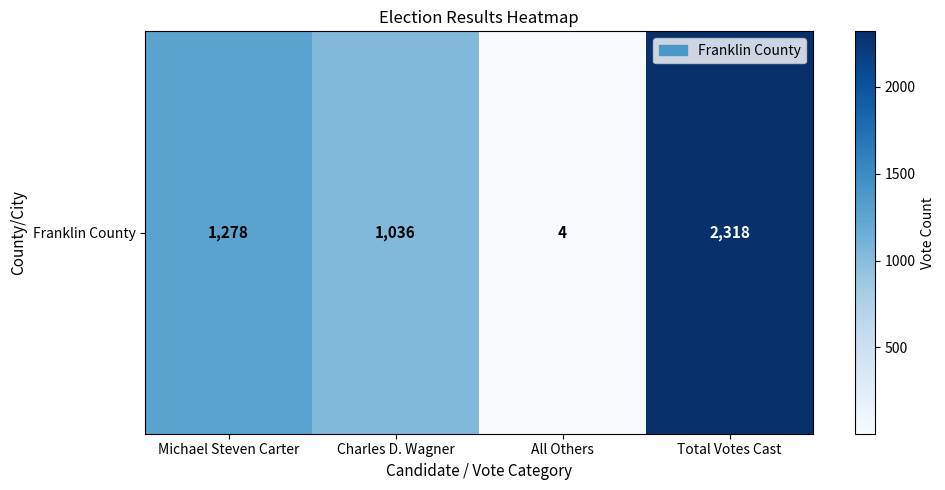

Count the values in the range 1036 to 2318.

3